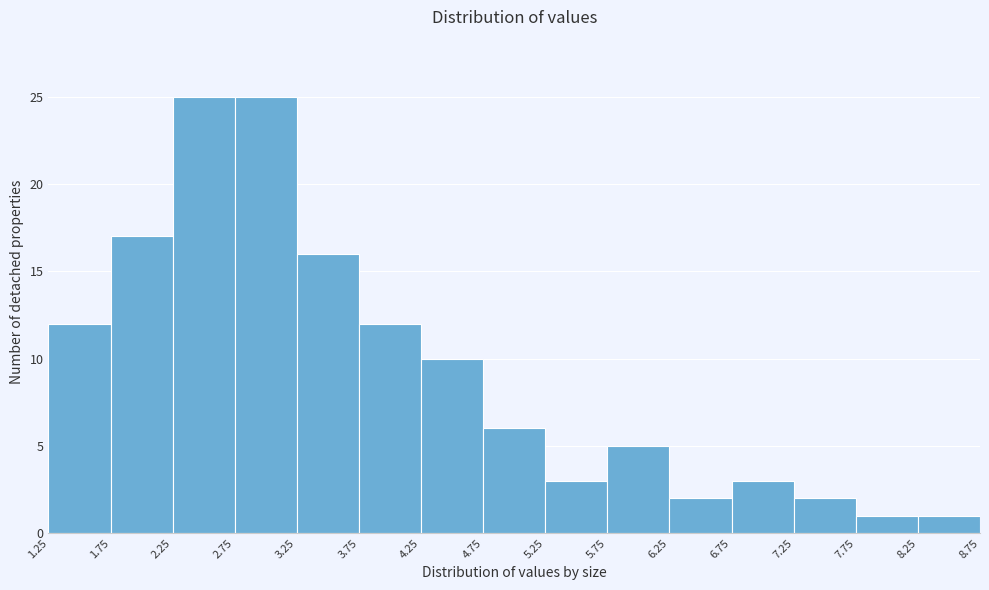

How tall is the bar that spans 3.25 to 3.75 on the x-axis? The values are not printed on the chart, so give them approximately, as read against the axis.

16